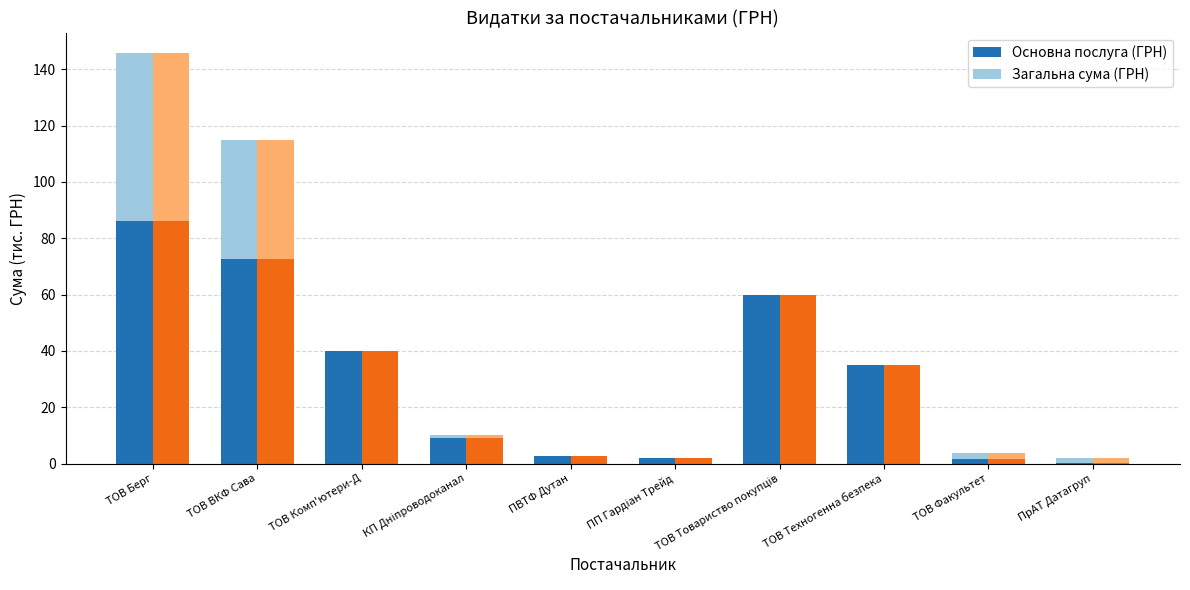

At ПП Гардіан Трейд, list the series in order from smallest to largest.

Загальна сума (ГРН), Основна послуга (ГРН)